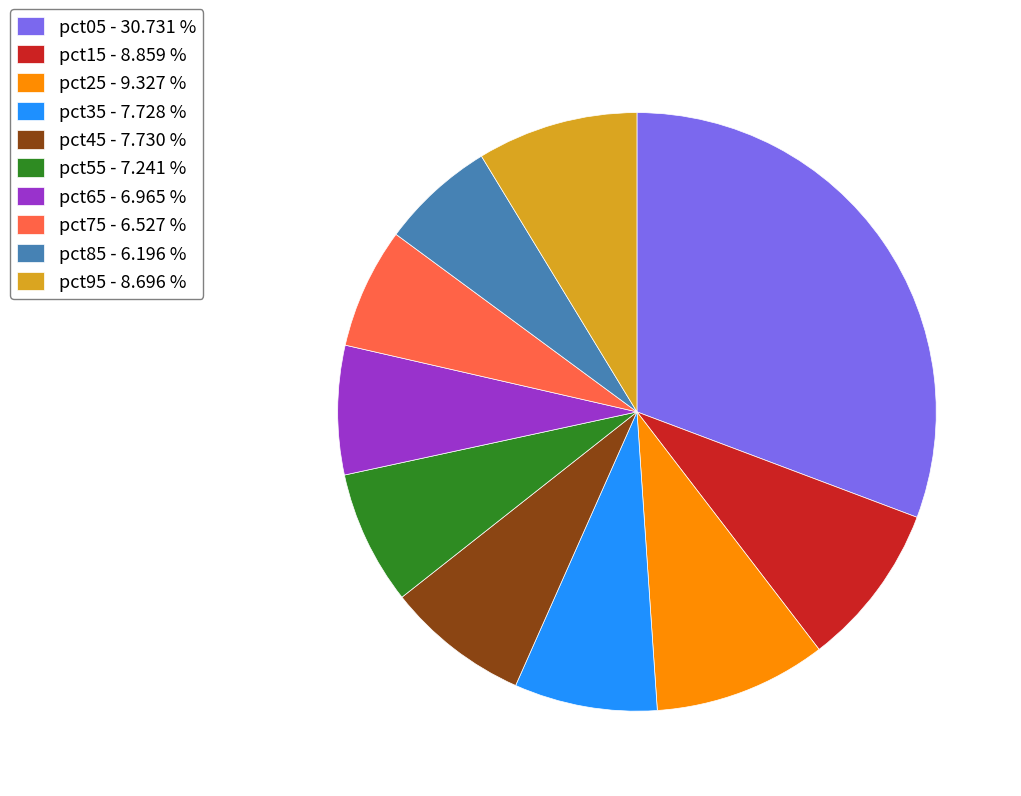

Is the sum of pct55 - 7.241 % and pct45 - 7.730 % greater than half?

No